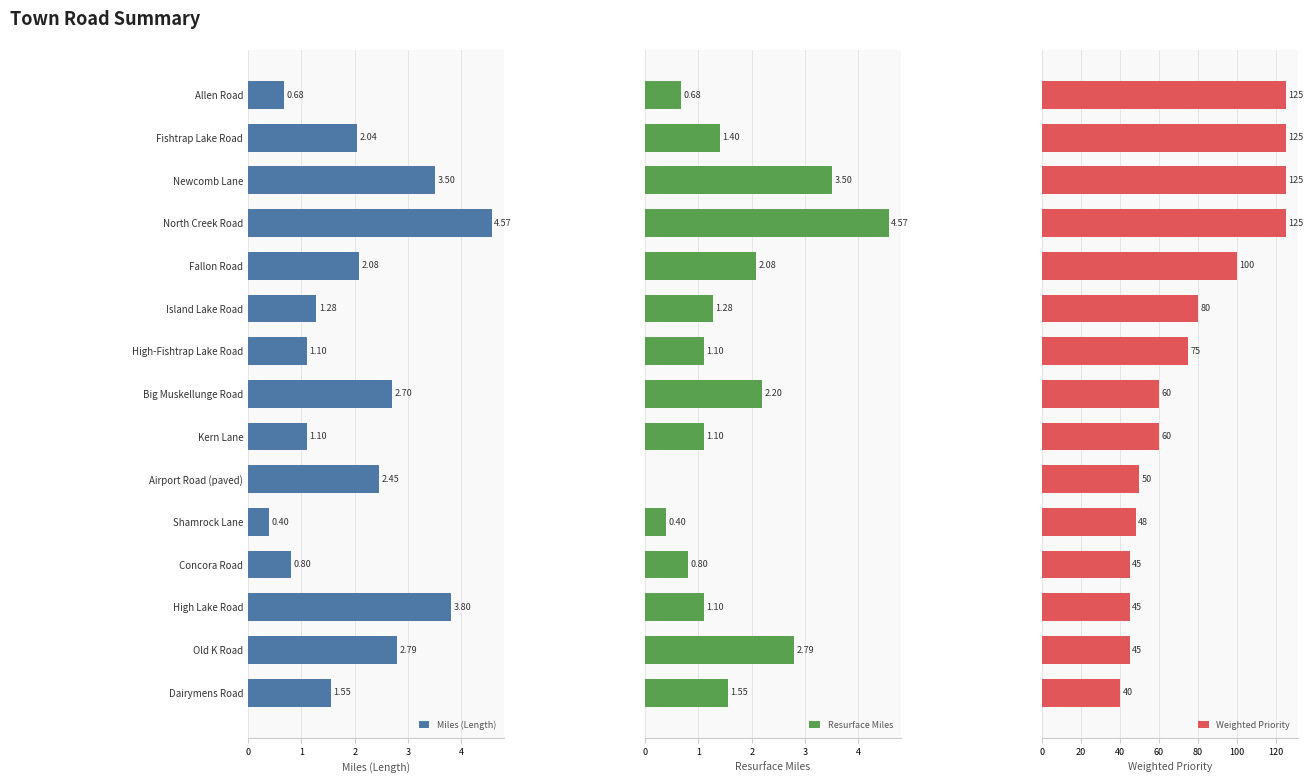

What is the difference between the Miles (Length) values at Big Muskellunge Road and Newcomb Lane?

0.8